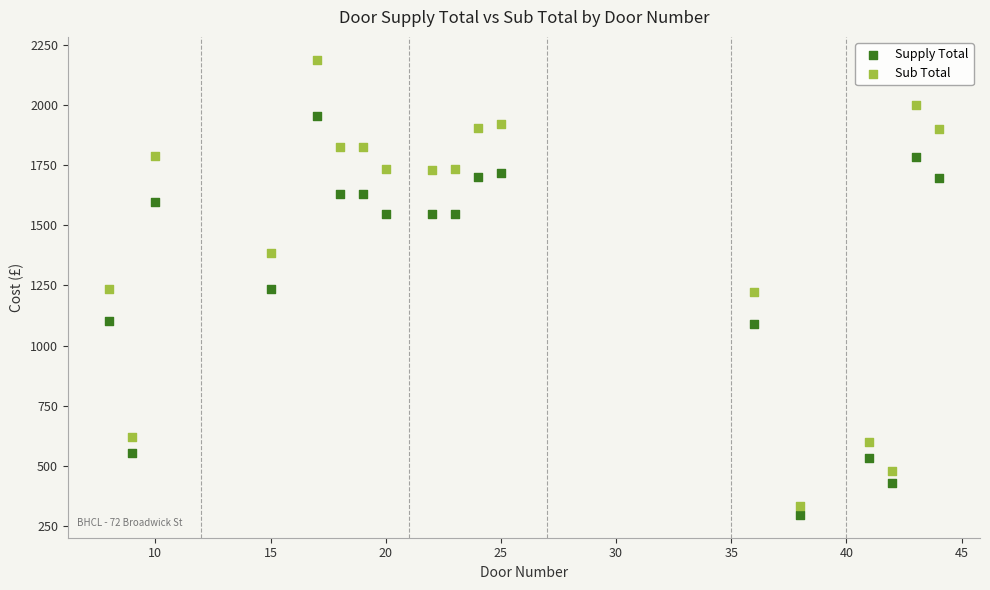

Which series contains the highest Y value?

Sub Total